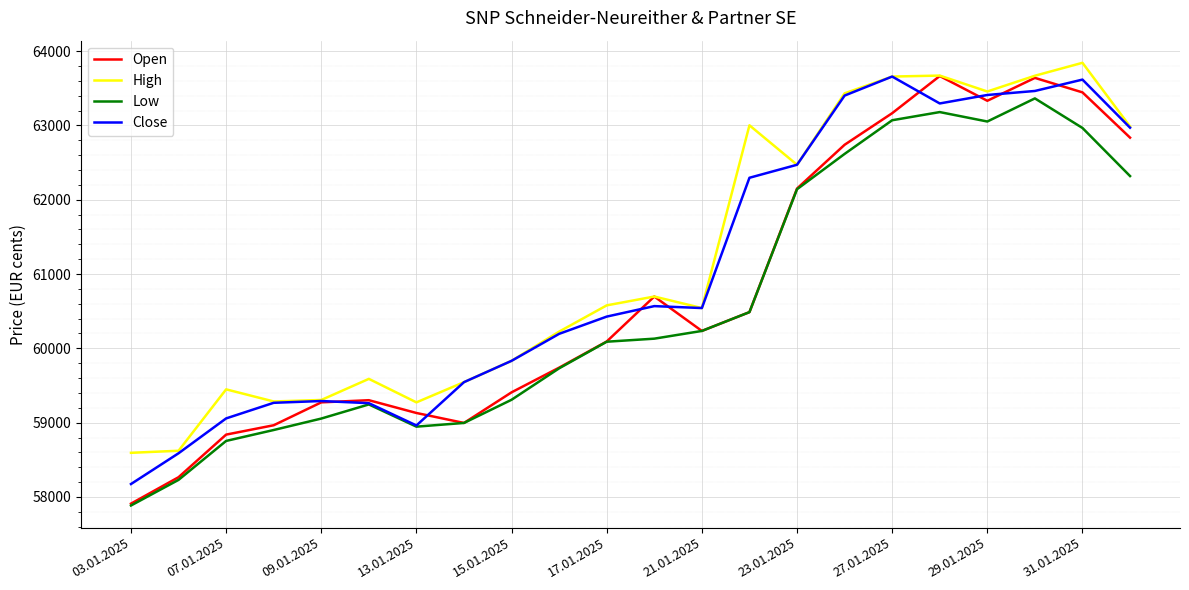

What are all the series names shown in the legend?

Open, High, Low, Close